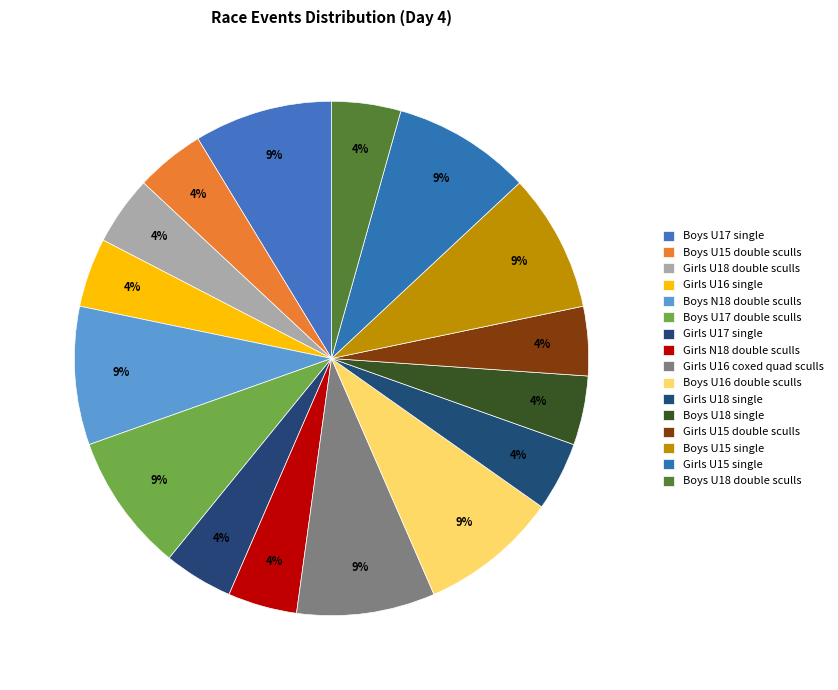

To the nearest percent, what is the combined percentage of Girls U15 double sculls and Boys U17 double sculls?

13%